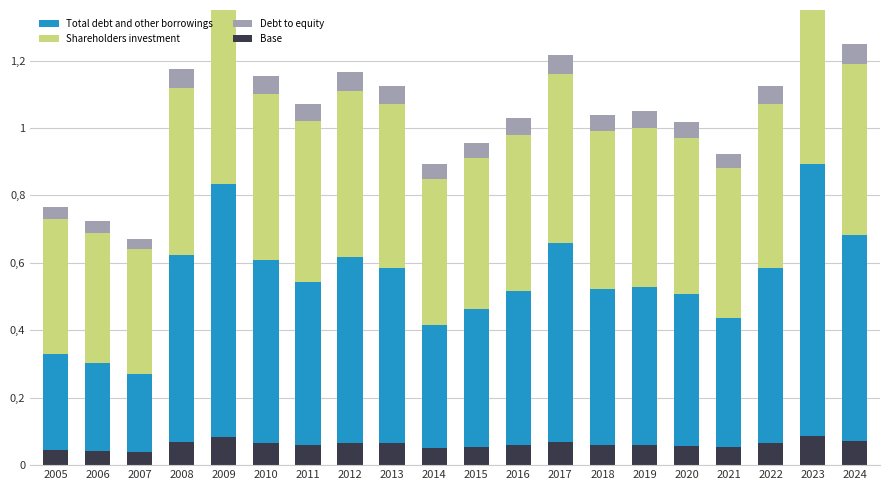

Is the value of Base at 2015 greater than the value of Debt to equity at 2020?

Yes